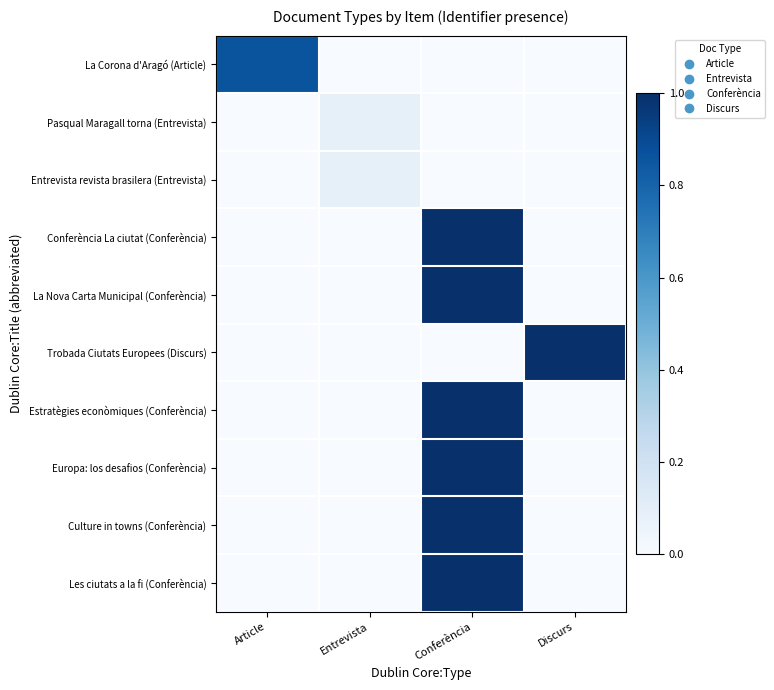

How many distinct data groups are displayed?

10